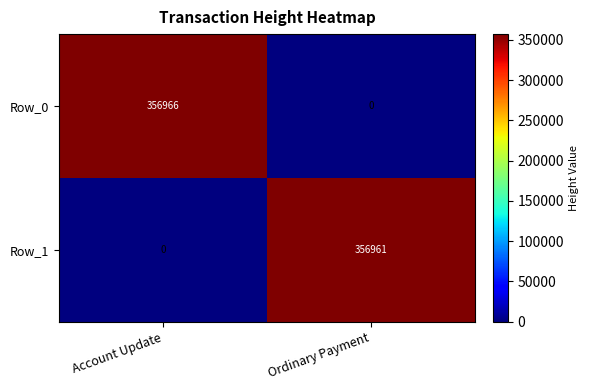

What is the difference between the maximum and minimum values in the Row_0 series?

356966